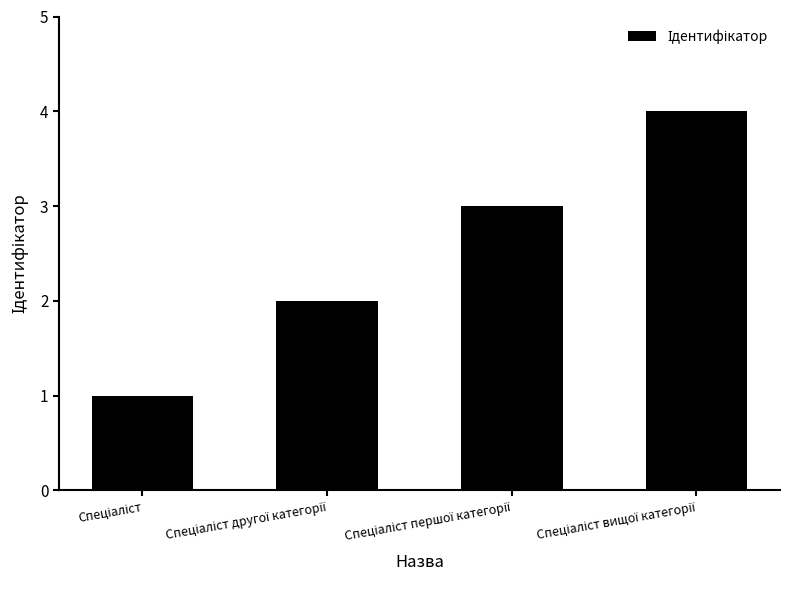

How many distinct data groups are displayed?

1